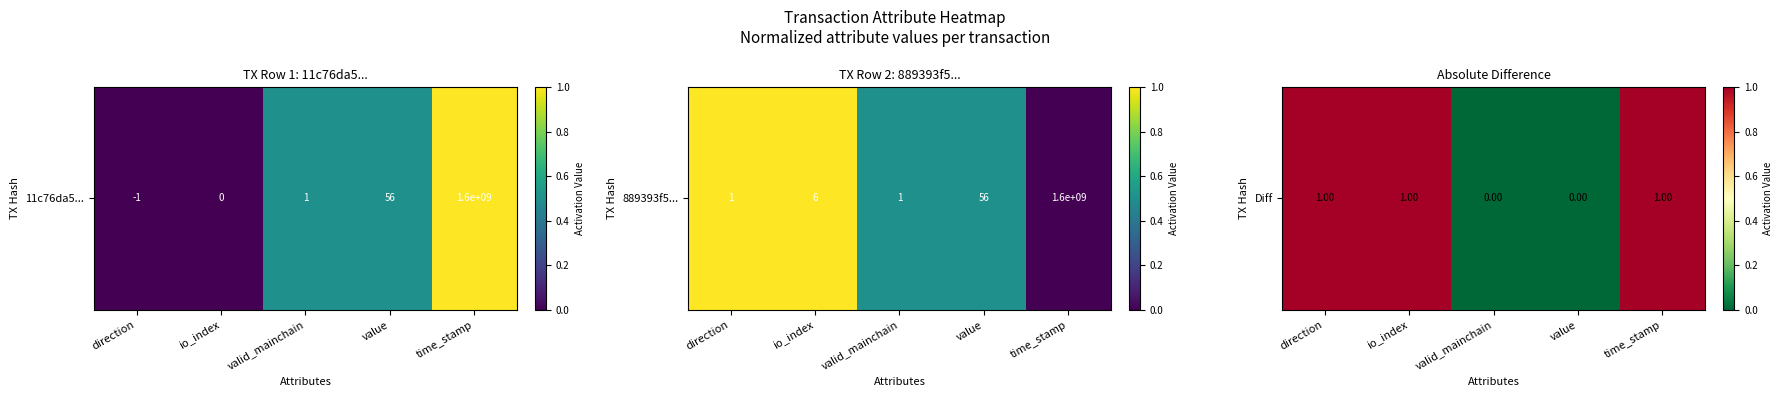

What is the average value?

1